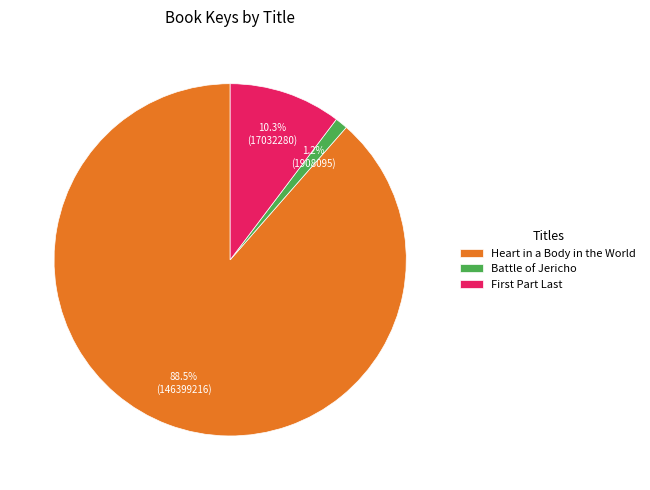

Is there a majority slice in this chart?

Yes